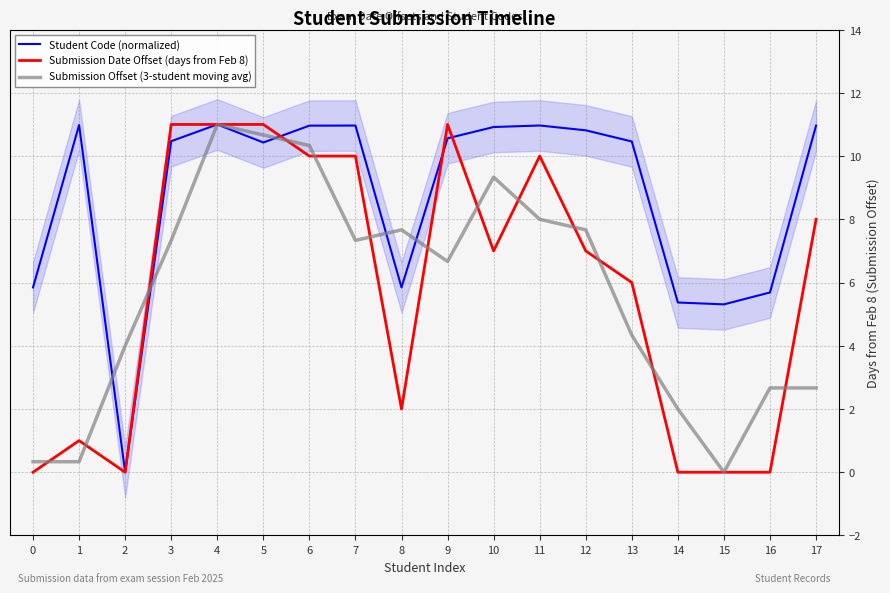

What is the difference between the second highest and minimum values in the Student Code (normalized) series?

11.0